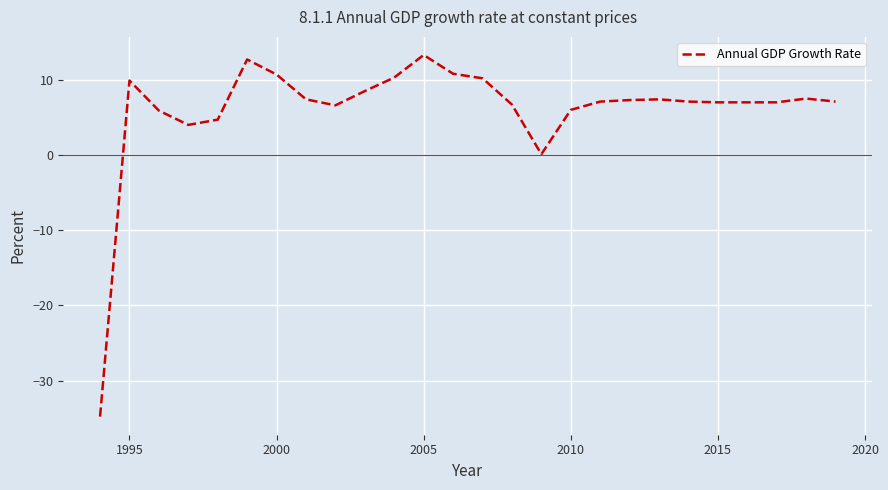

What is the difference between the maximum and minimum values?

48.1